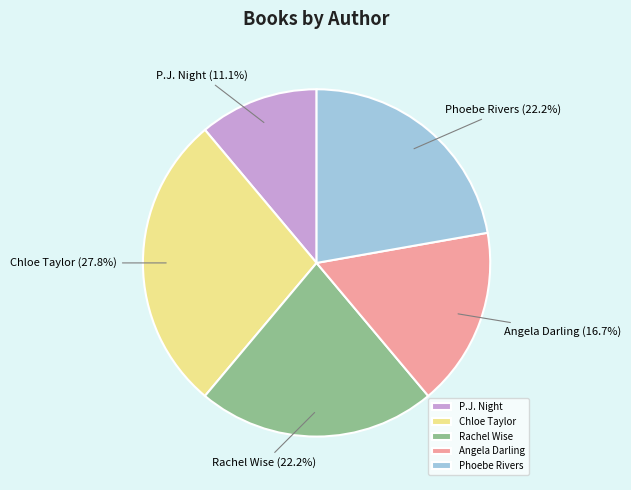

Between Chloe Taylor and Rachel Wise, which is larger?

Chloe Taylor